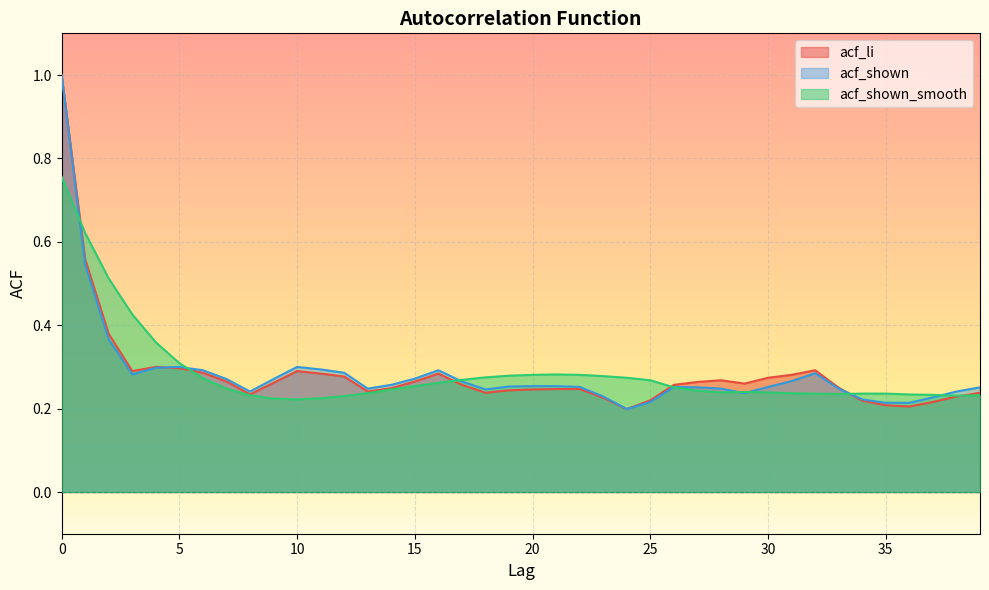

What is the sum of the acf_shown values at 4 and 33?

0.5